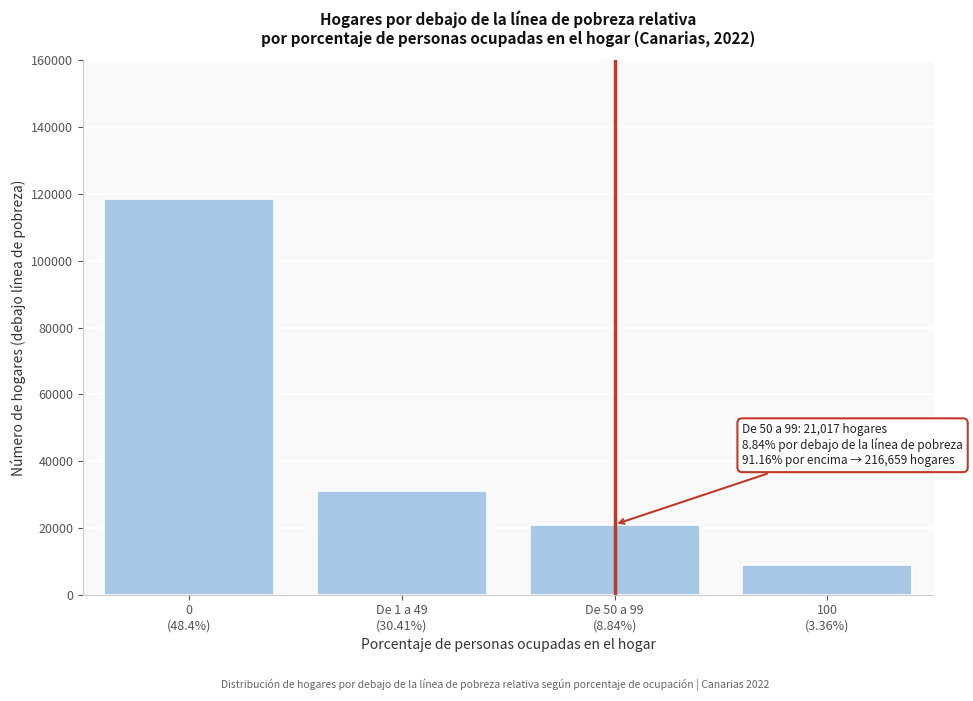

Reading right to left, what are all the values shown in this chart?

8823	21017	31100	118590